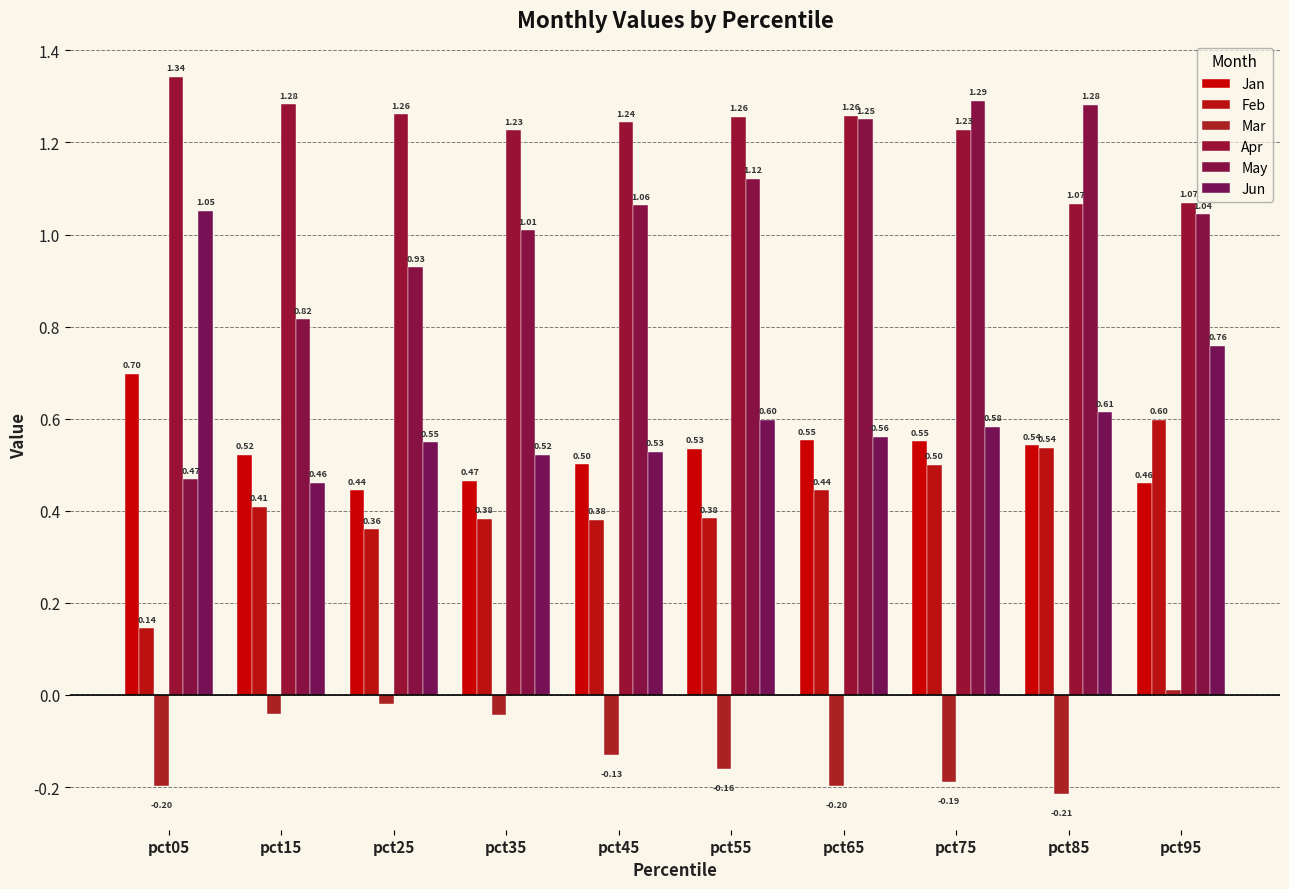

What is the sum of the Feb values at pct25 and pct85?

0.9